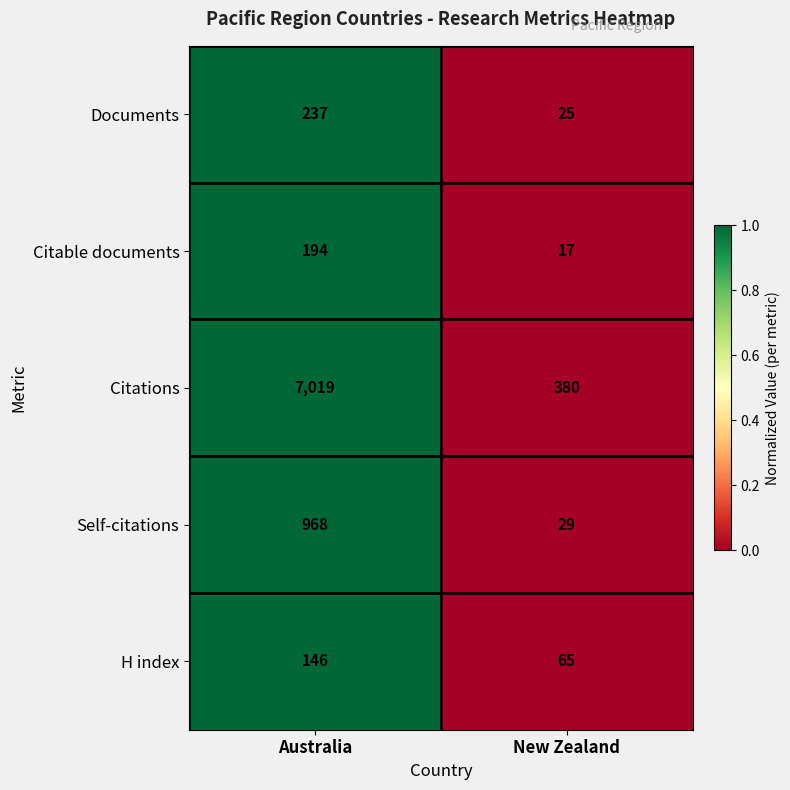

How many data points does each series have?

2